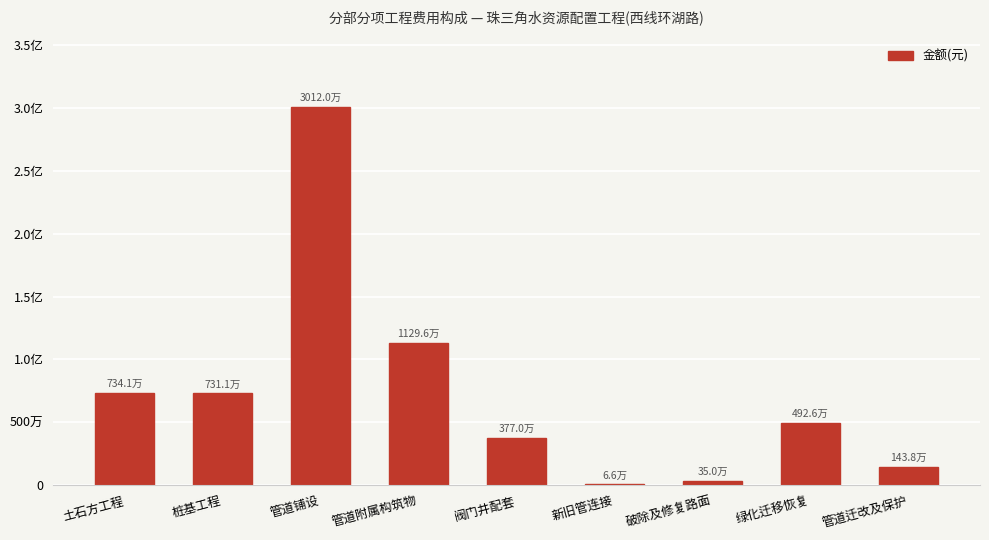

Are the bars horizontal?

No